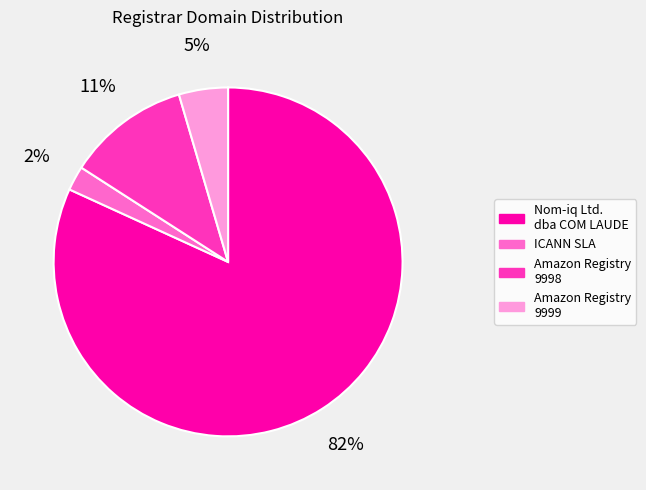

Which category has the biggest portion of the pie?

Nom-iq Ltd. dba COM LAUDE